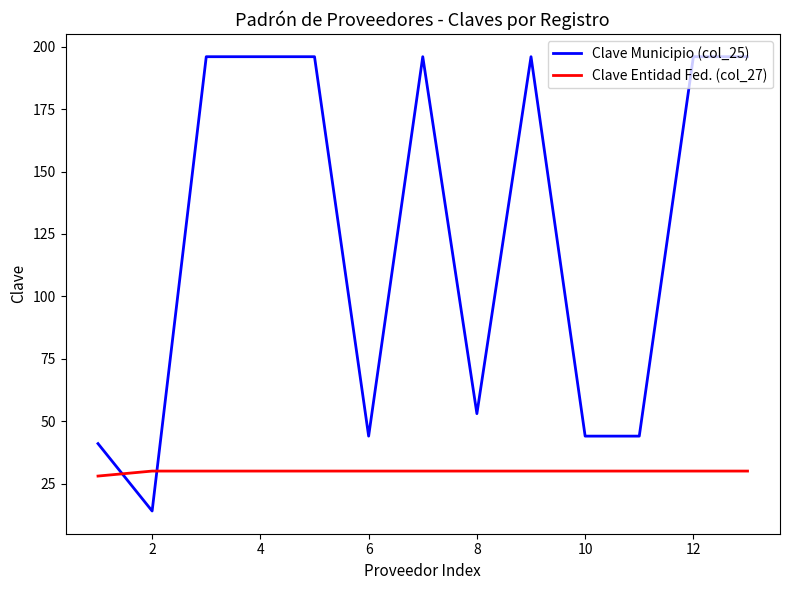

Which series has the largest range (max minus min)?

Clave Municipio (col_25)